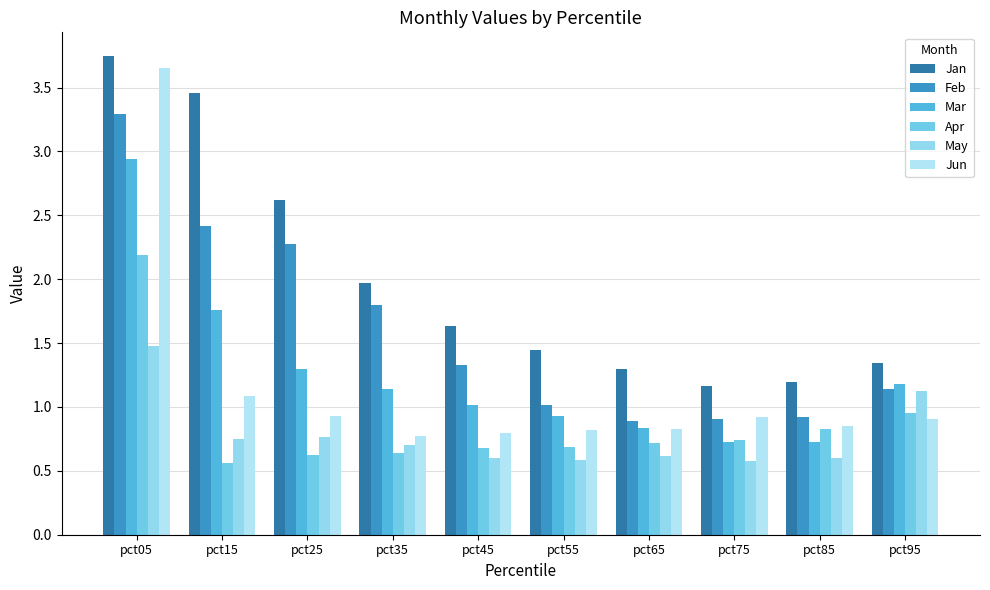

What is the approximate value of Jun at pct25?

0.9